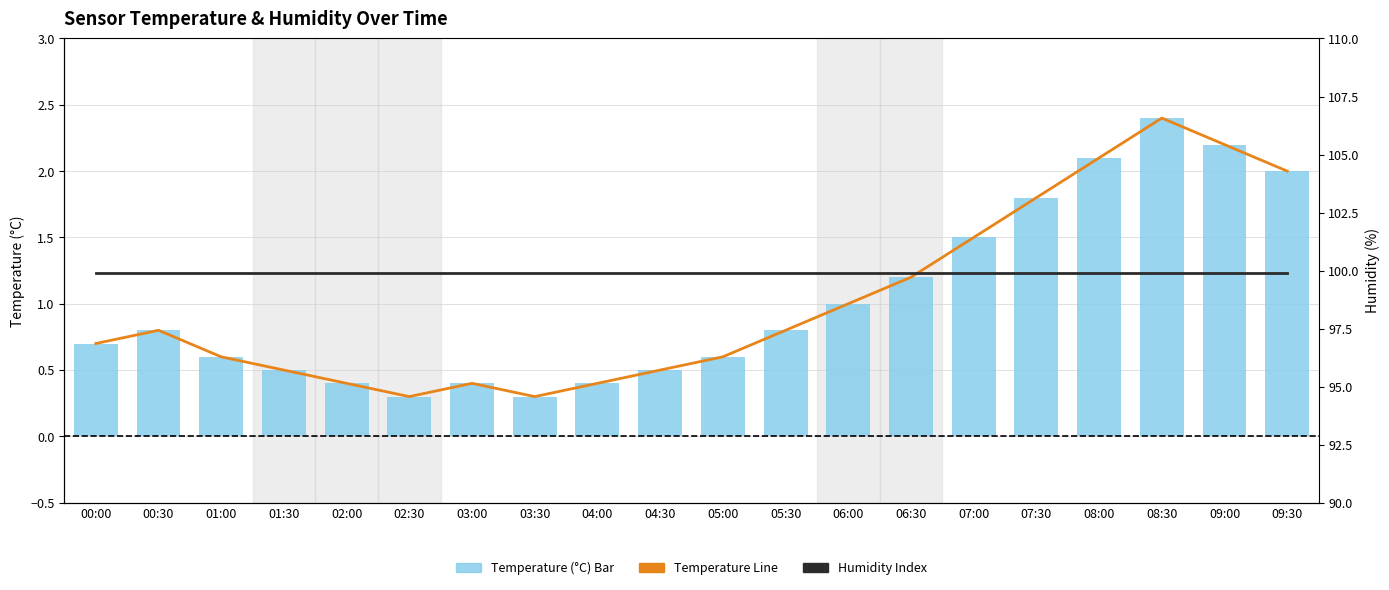

At which category is the sum across all series the highest?

08:30